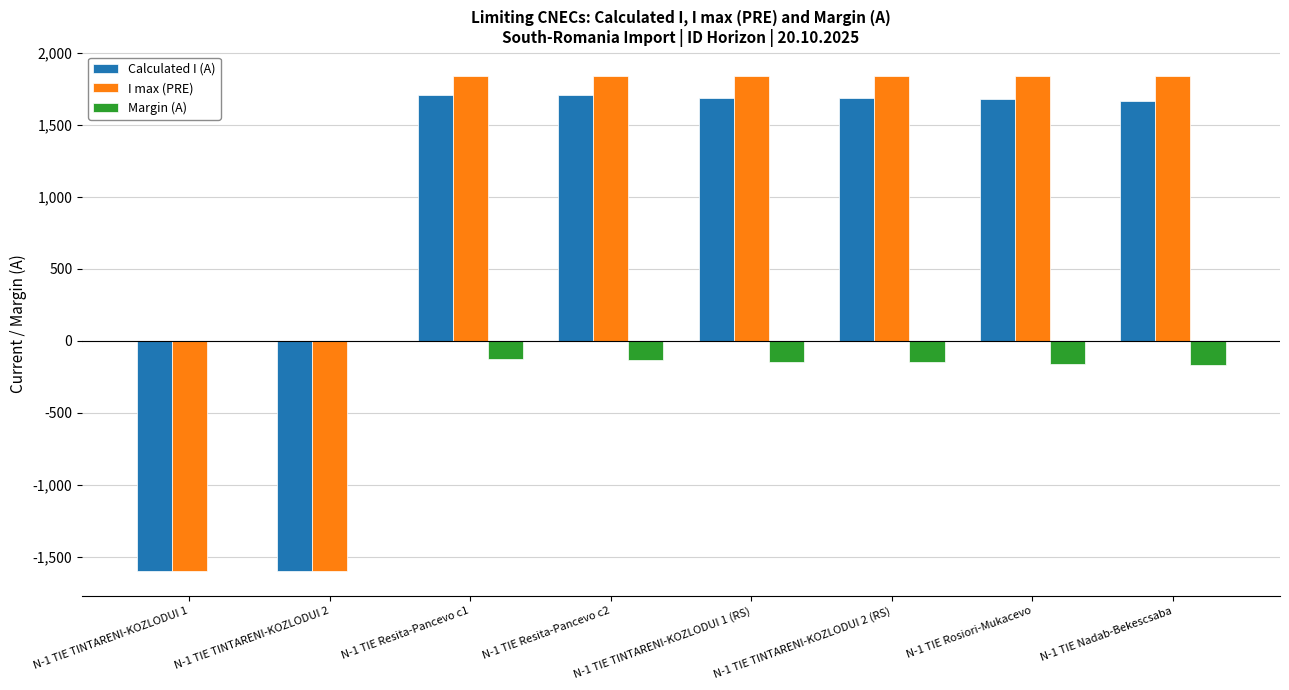

Where does the Calculated I (A) series first go above 1689?

N-1 TIE Resita-Pancevo c1